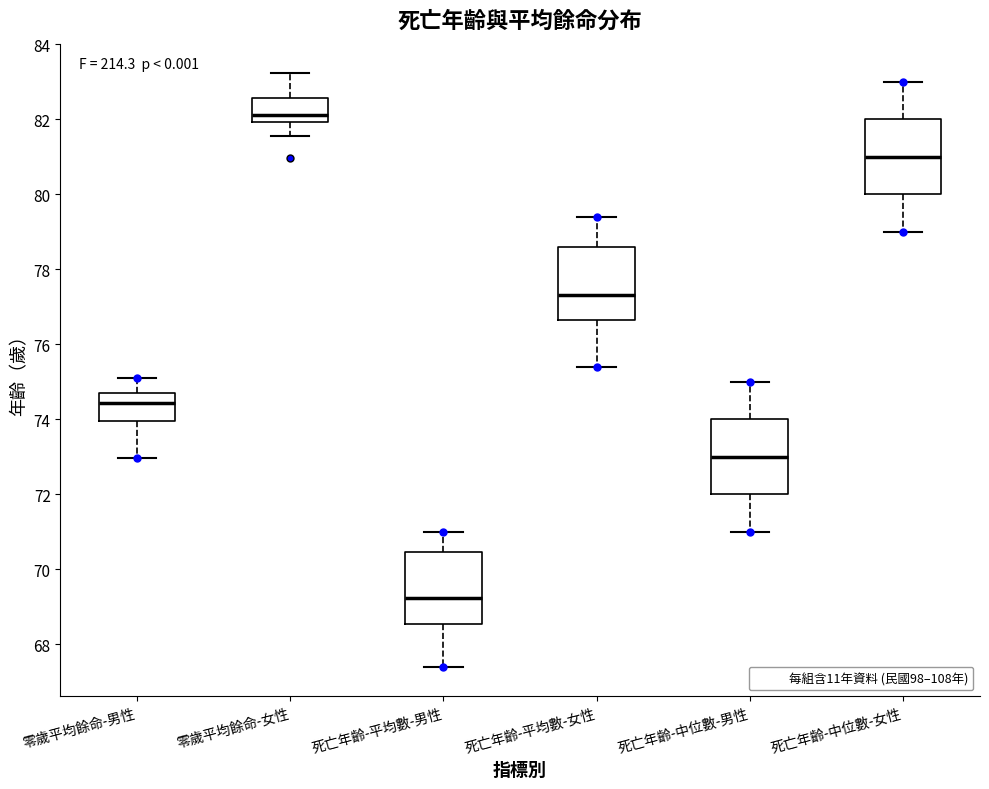

Which box's median line is the lowest?

死亡年齡-平均數-男性